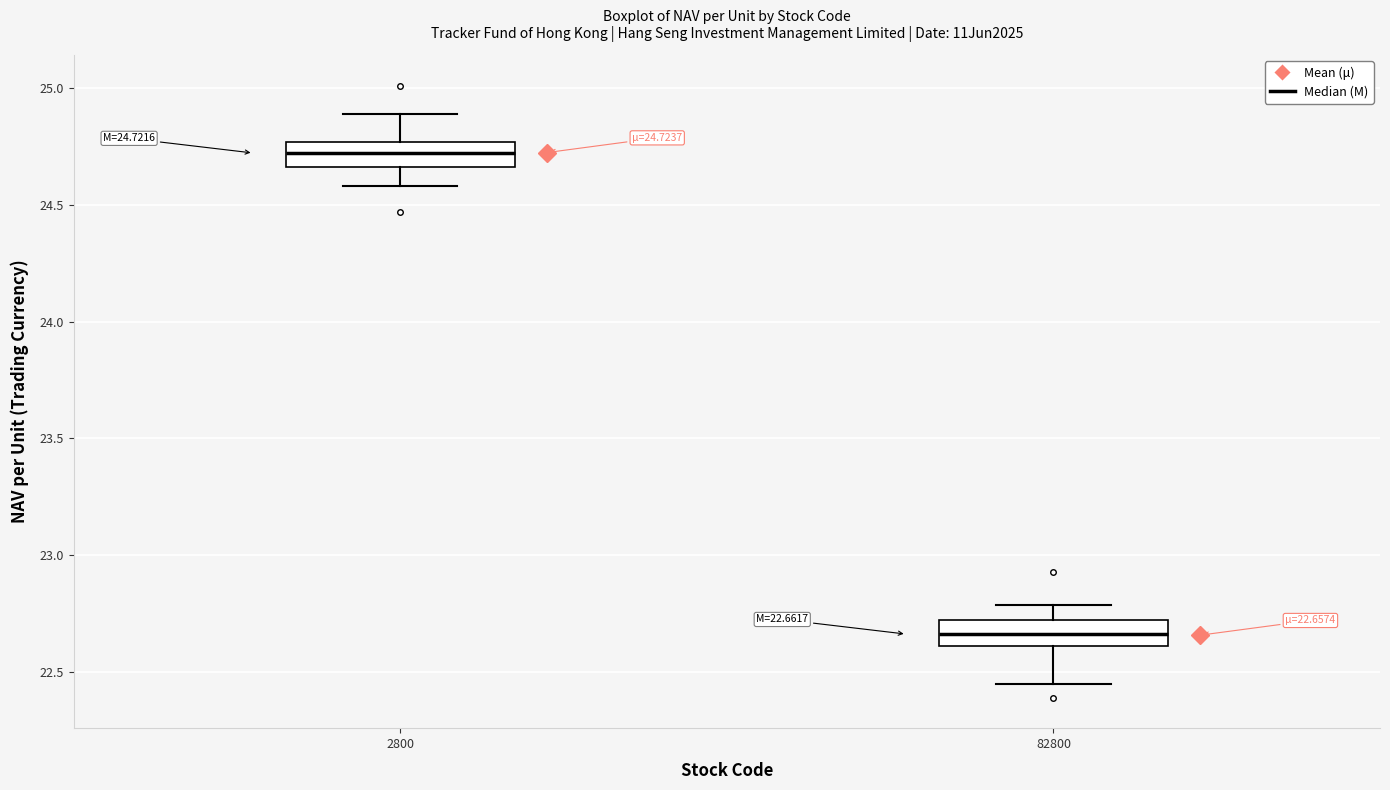

Which box has the lowest median line?

82800